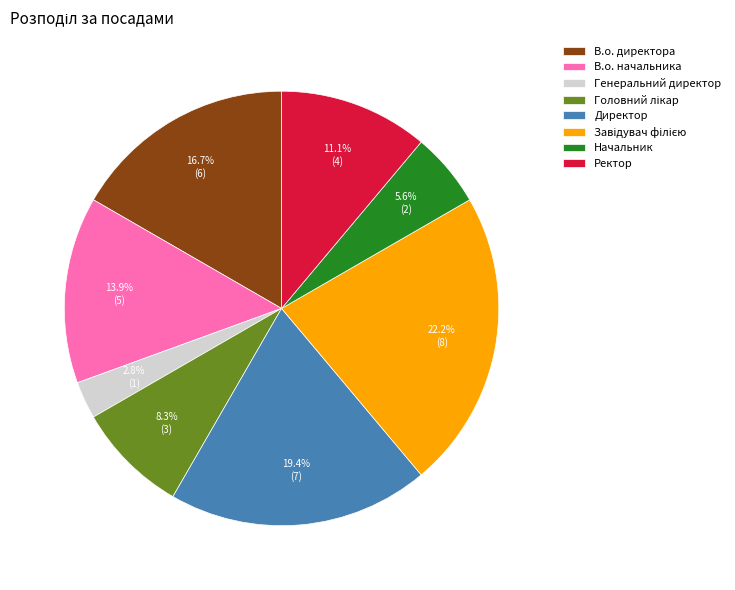

Does any single category account for the majority?

No